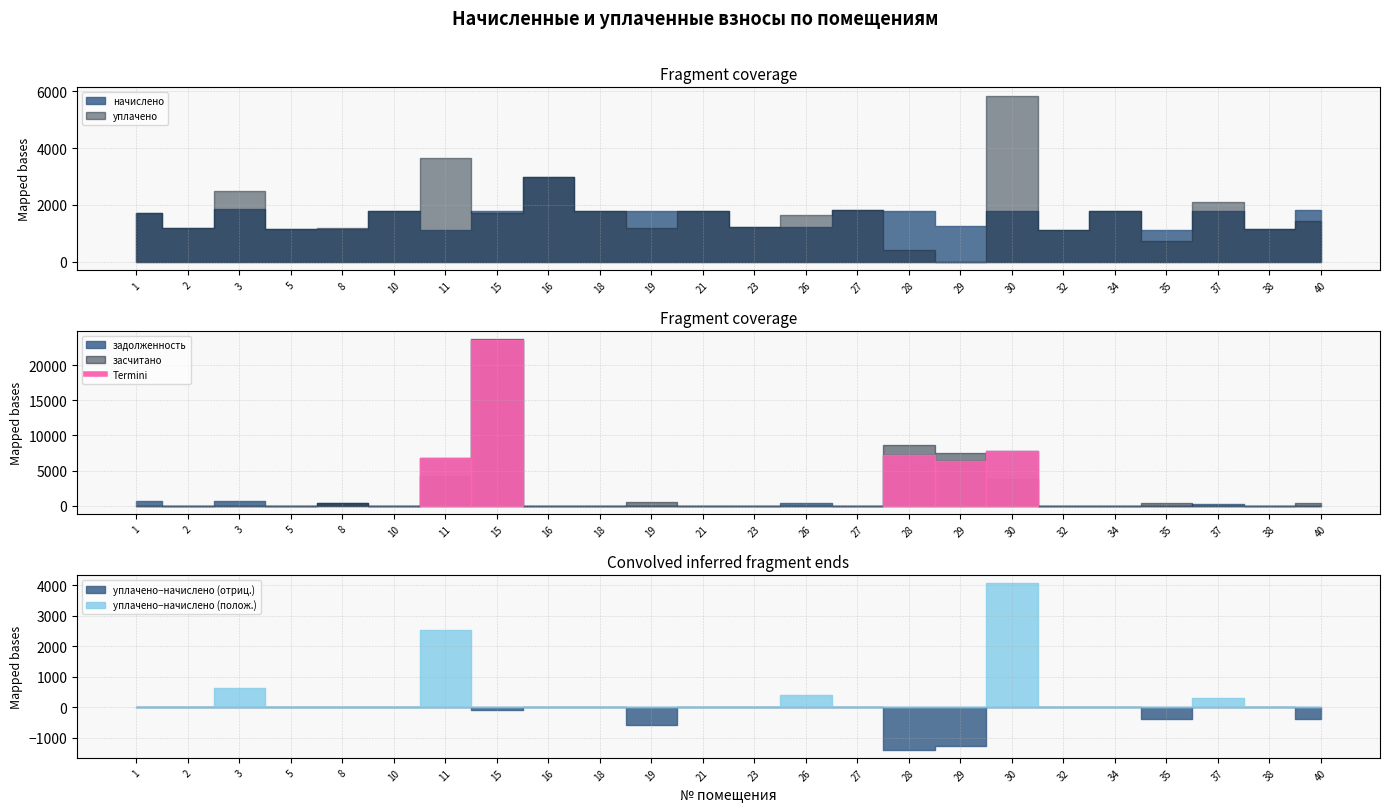

True or false: уплачено and задолженность cross at least once.

True